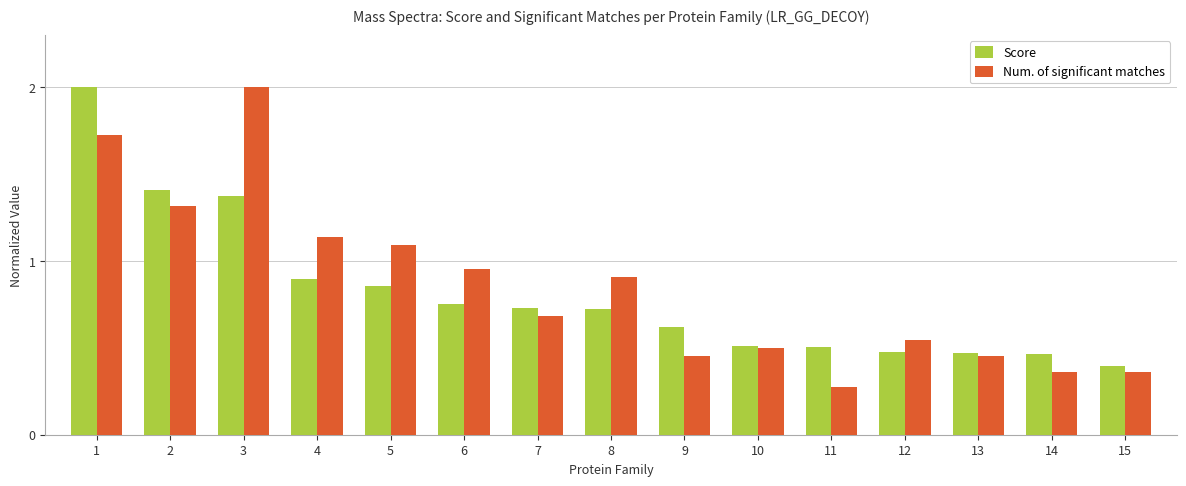

At 15, list the series in order from largest to smallest.

Score, Num. of significant matches